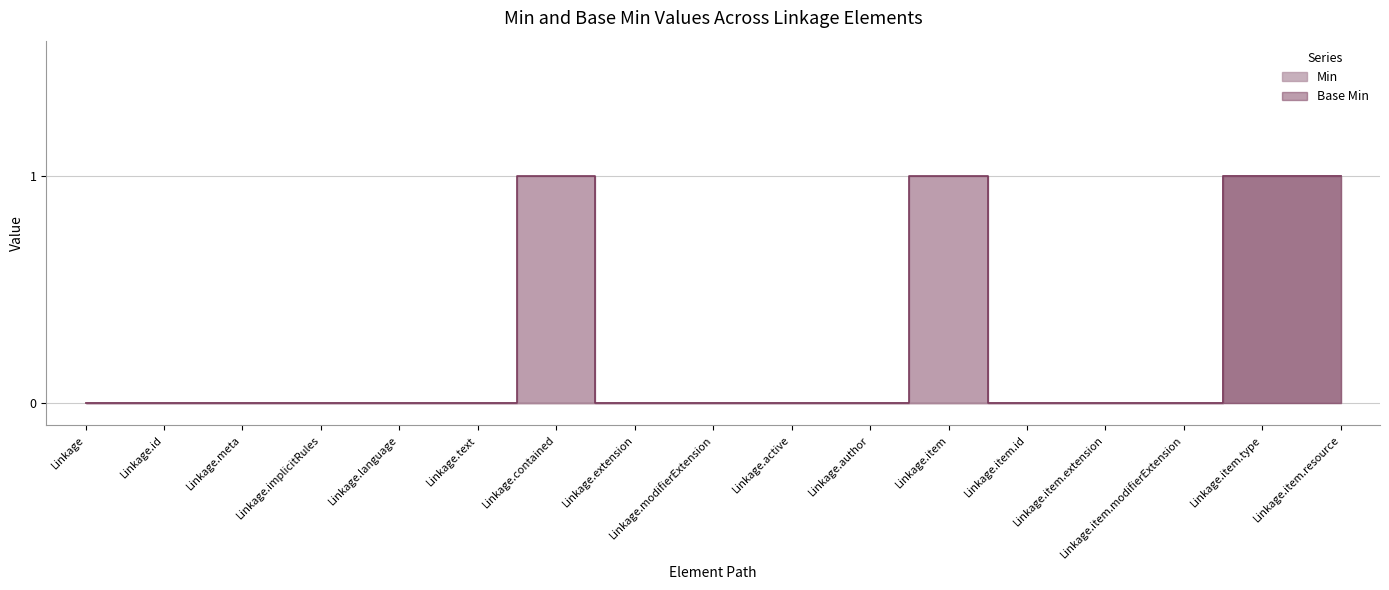

Is it true that Min equals 1 at Linkage.id?

False